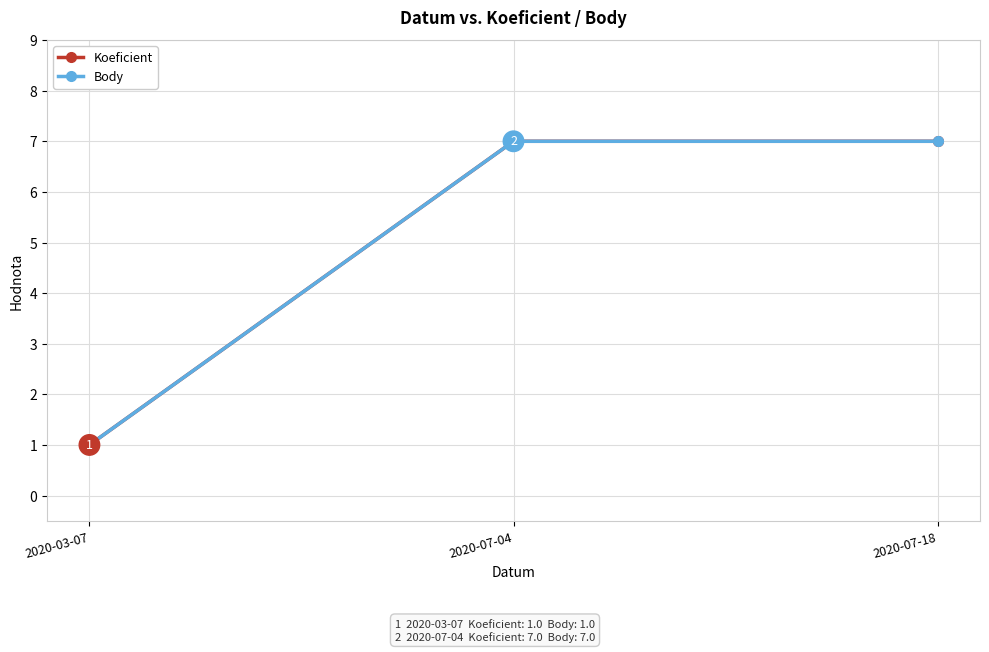

Is this an area chart (filled region under the line)?

No